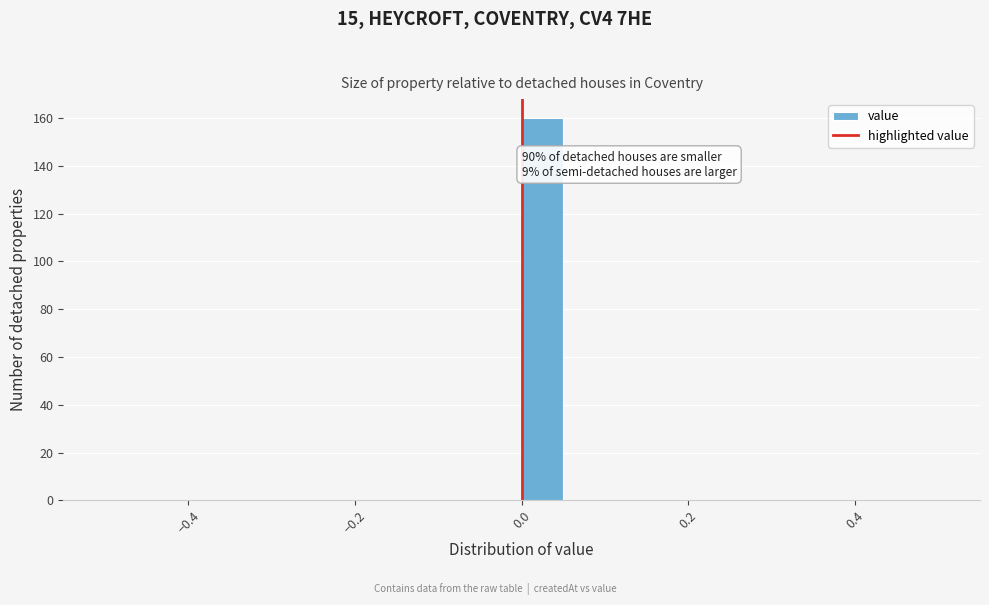

Read against the x-axis, roughly where is the centre of the tallest bar?

0.02